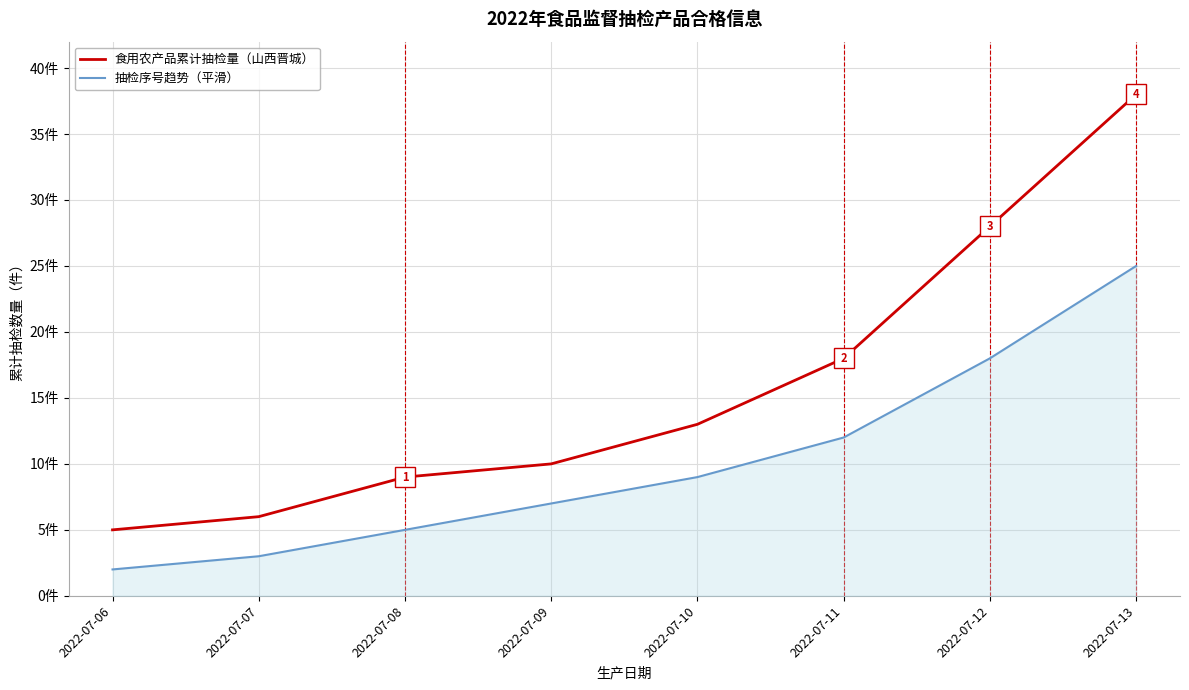

Reading right to left, list all the values displayed in this chart.

食用农产品累计抽检量（山西晋城）: 38	28	18	13	10	9	6	5
抽检序号趋势（平滑）: 25	18	12	9	7	5	3	2